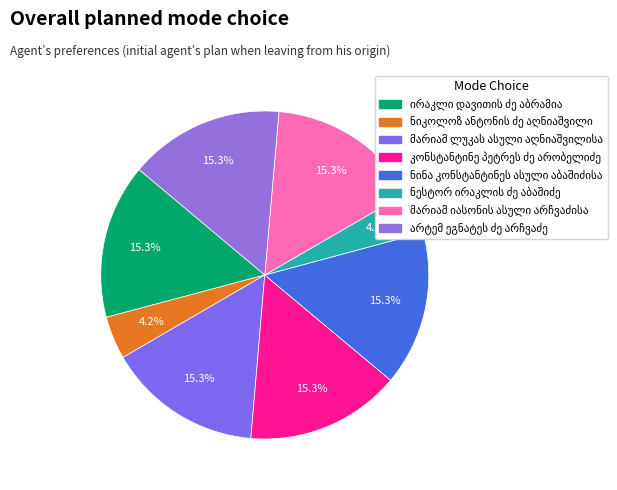

To the nearest percent, what is the average slice percentage?

12%